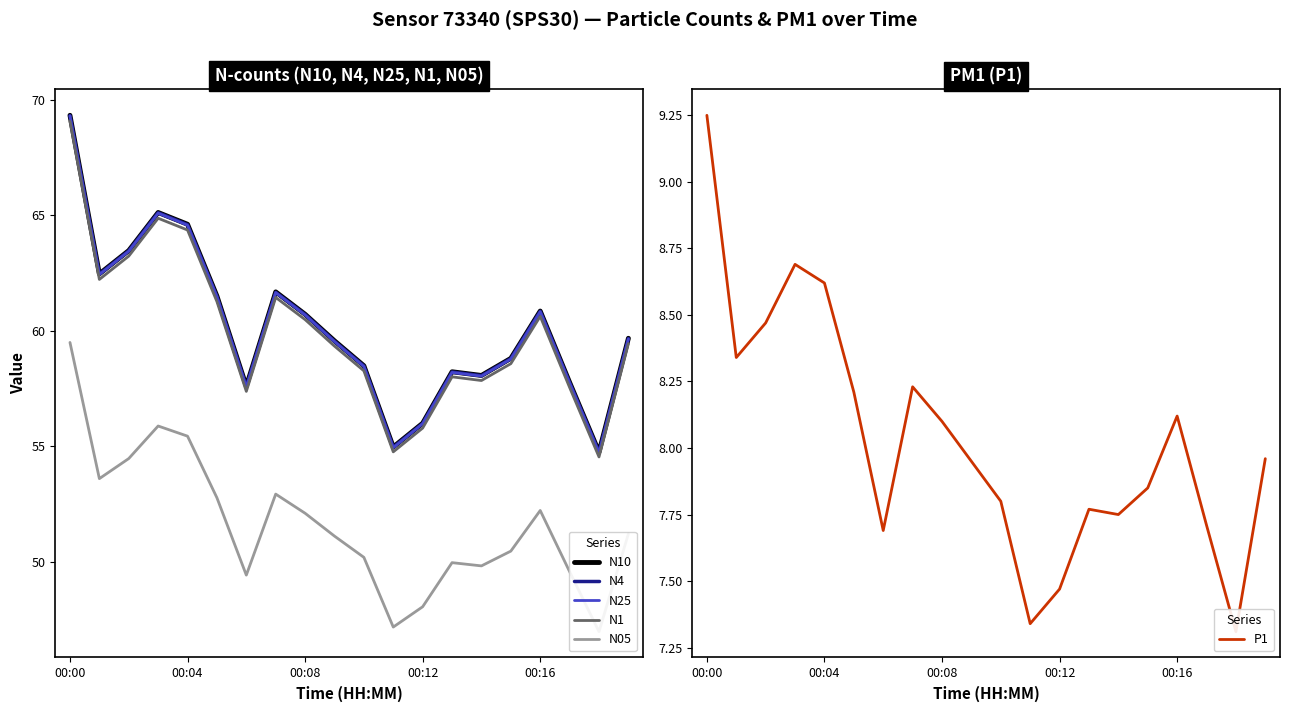

Is this an area chart (filled region under the line)?

No